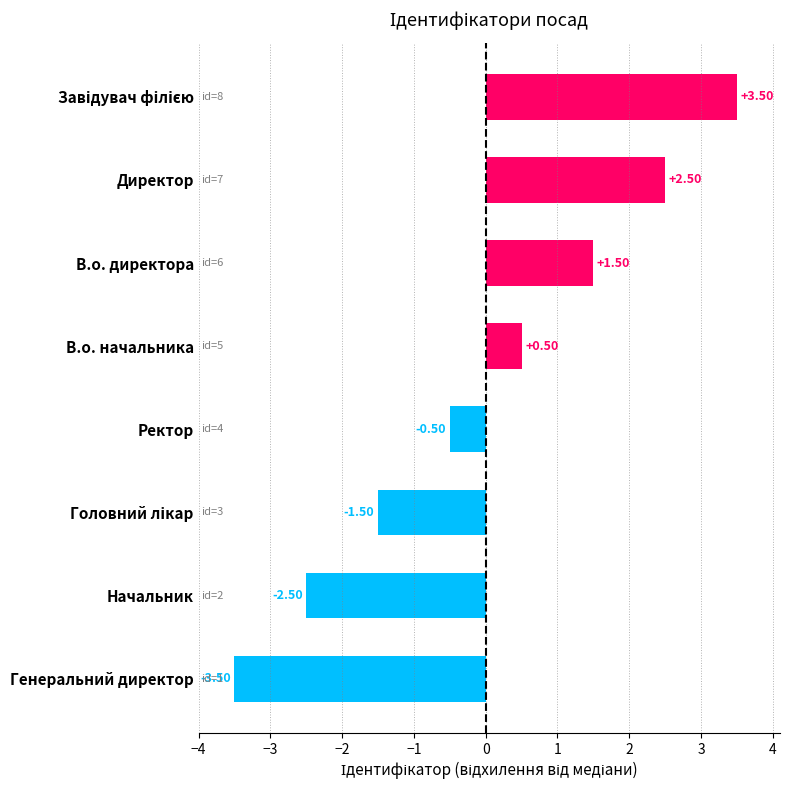

What is the label of the 8th bar from the top?

Генеральний директор